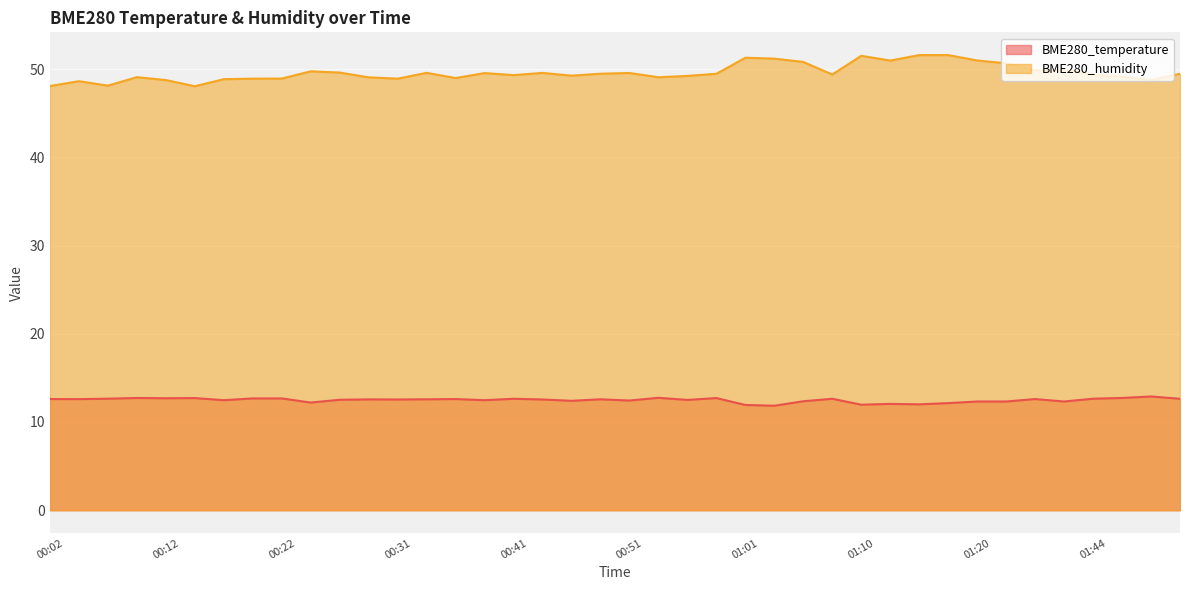

Is it true that BME280_temperature equals 12.7 at 00:09?

True